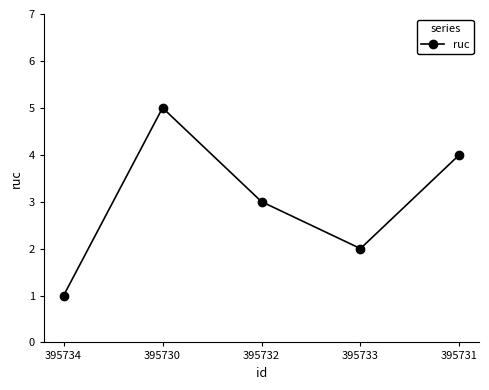

The chart shows a value of 2 at 395730. True or false?

False